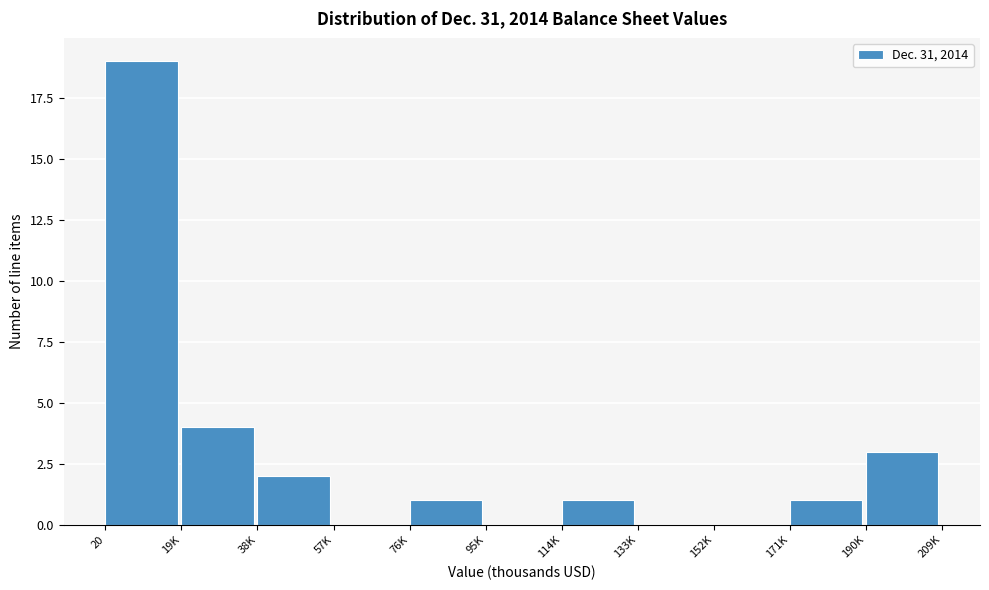

Reading left to right, transcribe all the data shown in this chart.

20=19	19K=4	38K=2	57K=0	76K=1	95K=0	114K=1	133K=0	152K=0	171K=1	190K=3